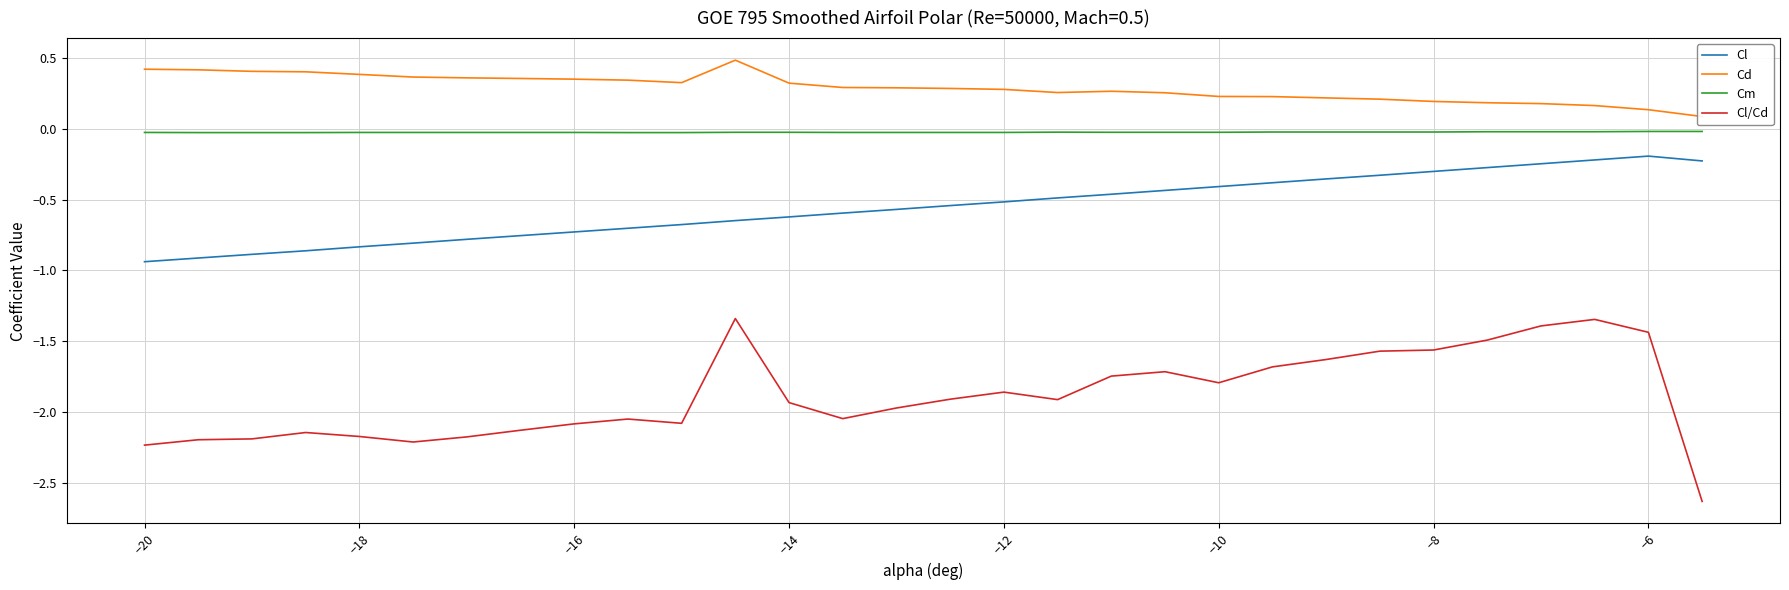

How many lines are shown in the chart?

4